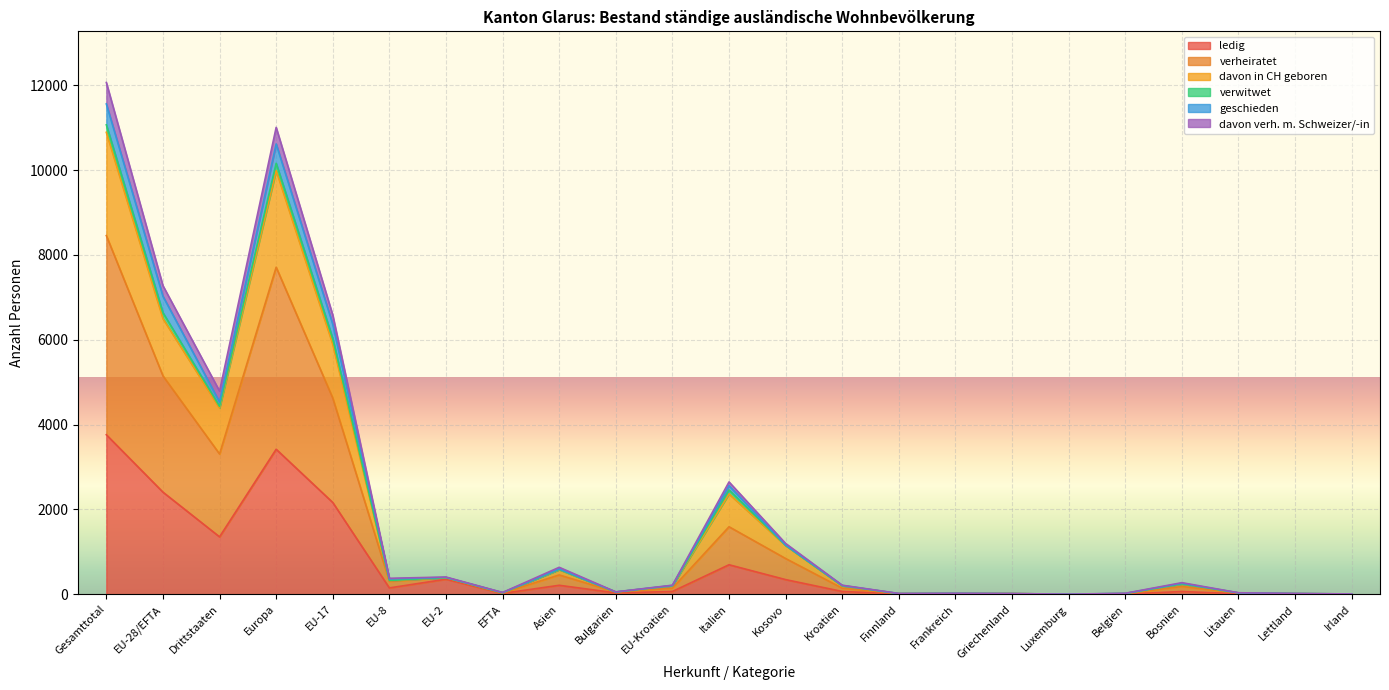

Which category has the highest value in the ledig series?

Gesamttotal